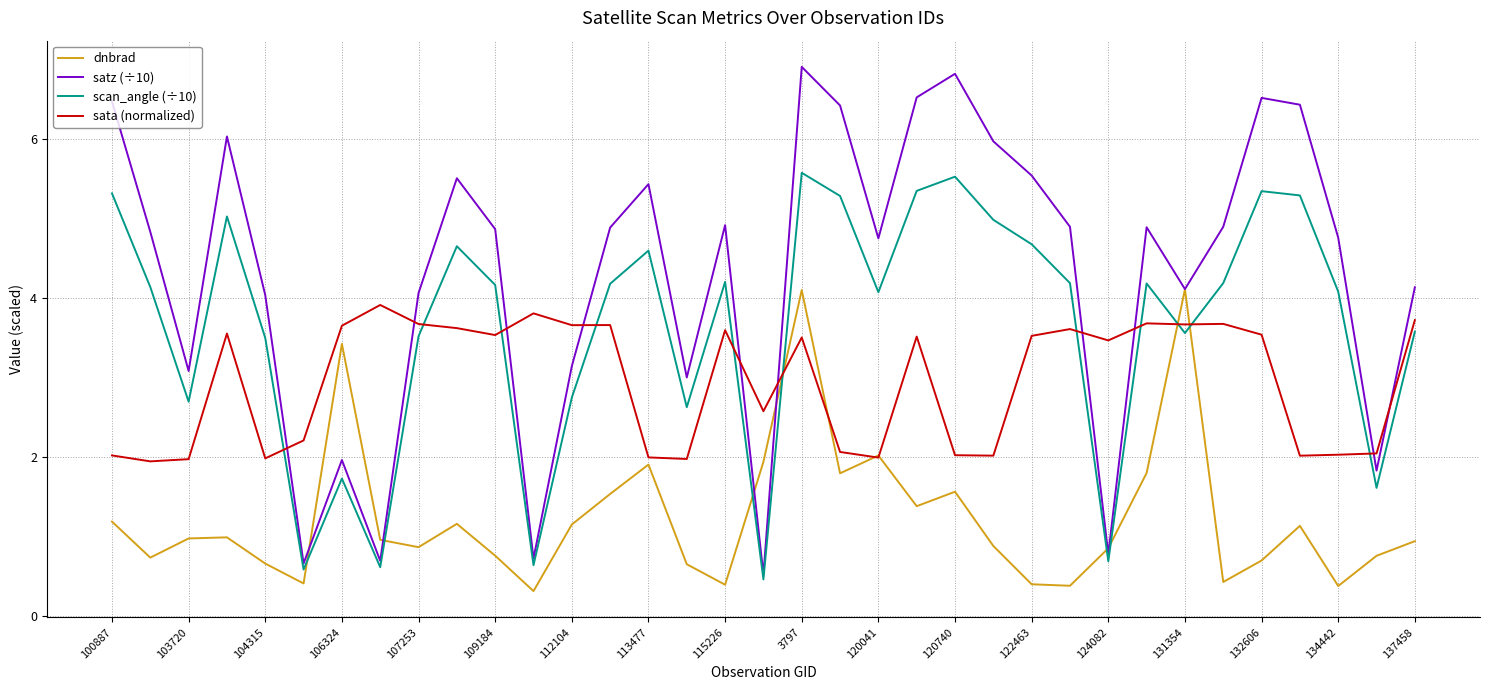

At how many categories does at least one series exceed 5?

12